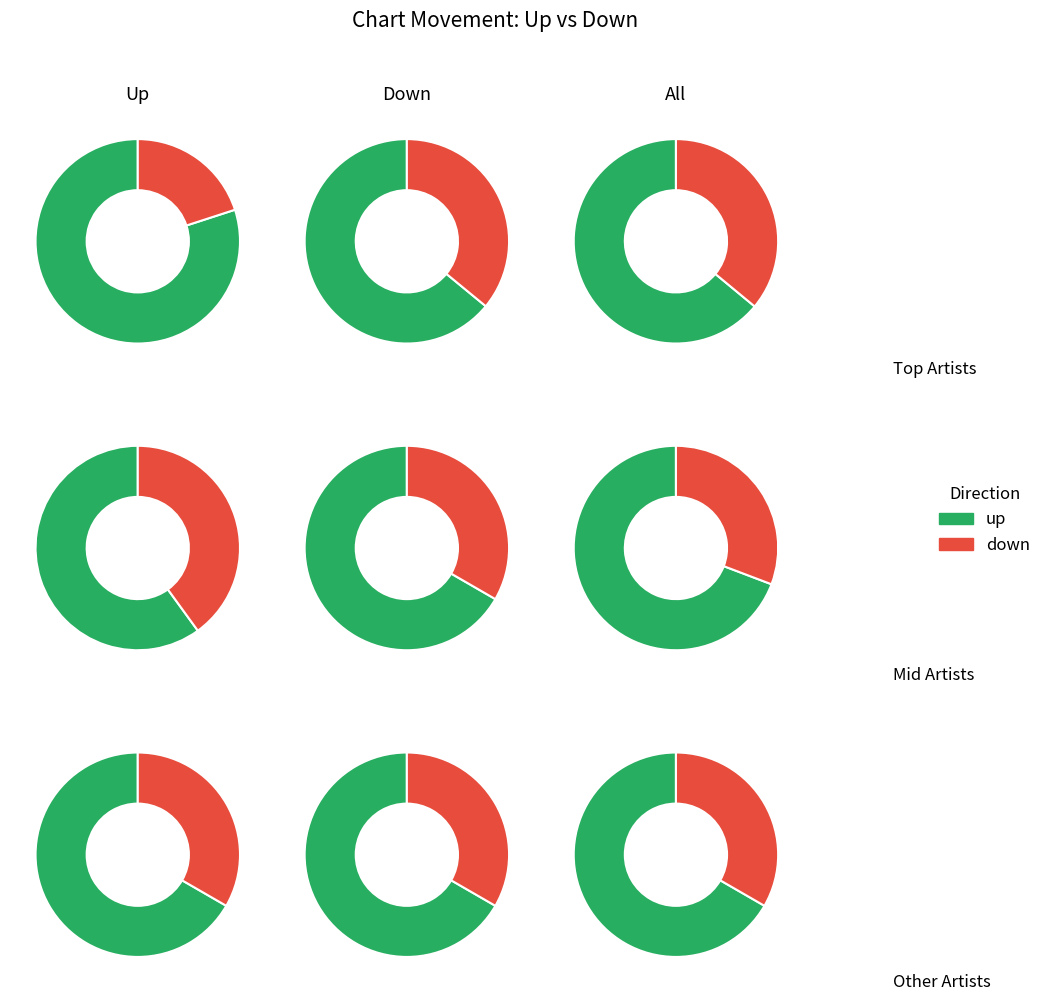

To the nearest percent, what is the difference between the up and down slice percentages?

28%